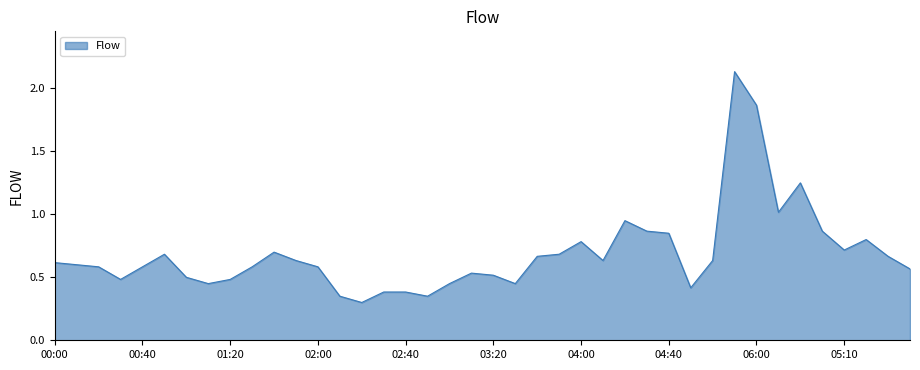

What is the difference between the maximum and minimum values?

1.8